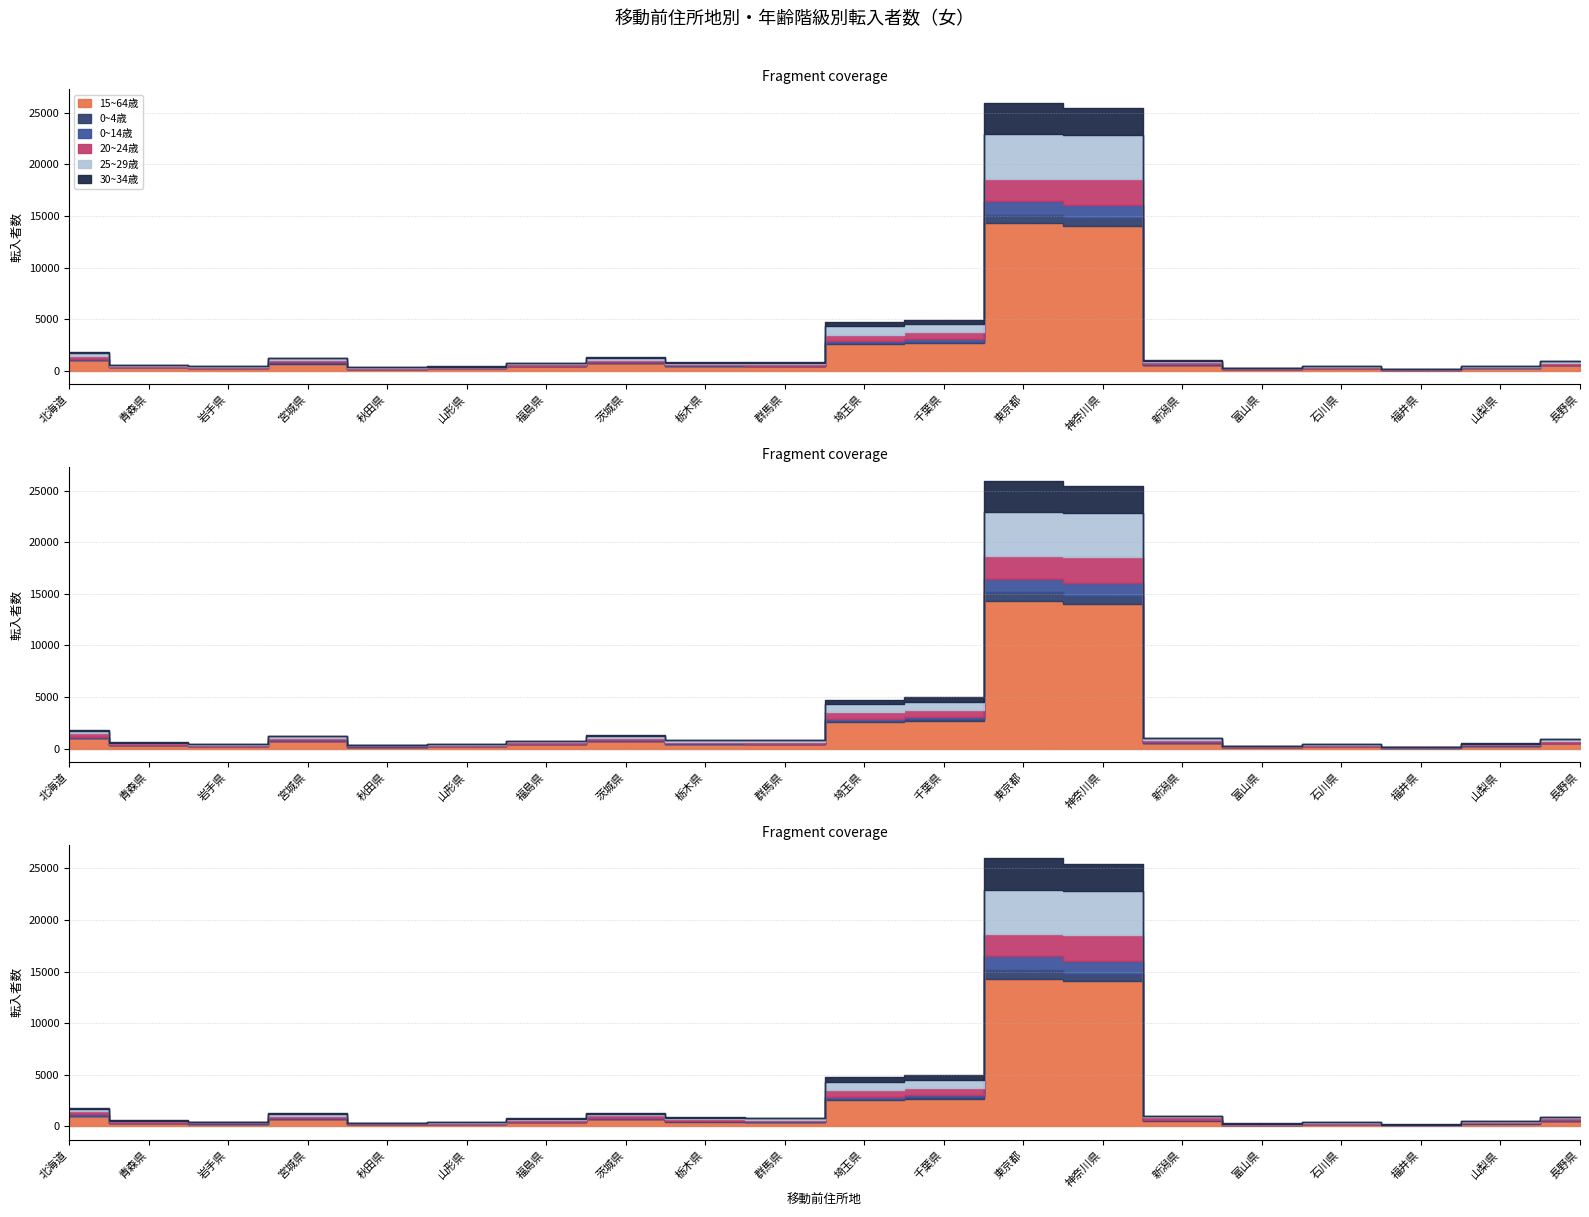

True or false: 0~14歳 and 20~24歳 intersect in this chart.

False